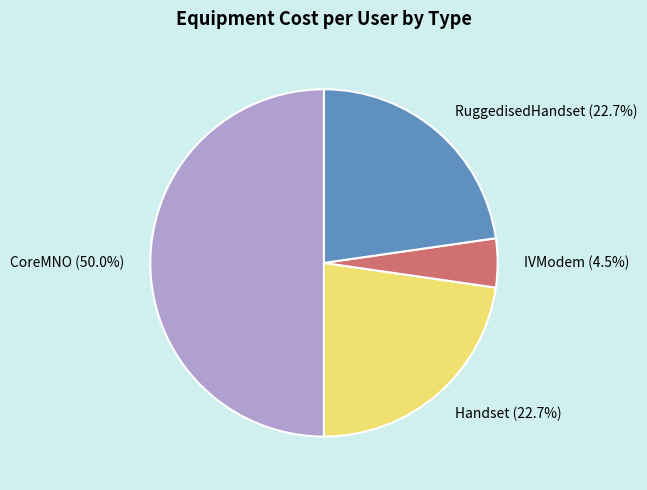

What percentage is NOT represented by RuggedisedHandset?

77.3%